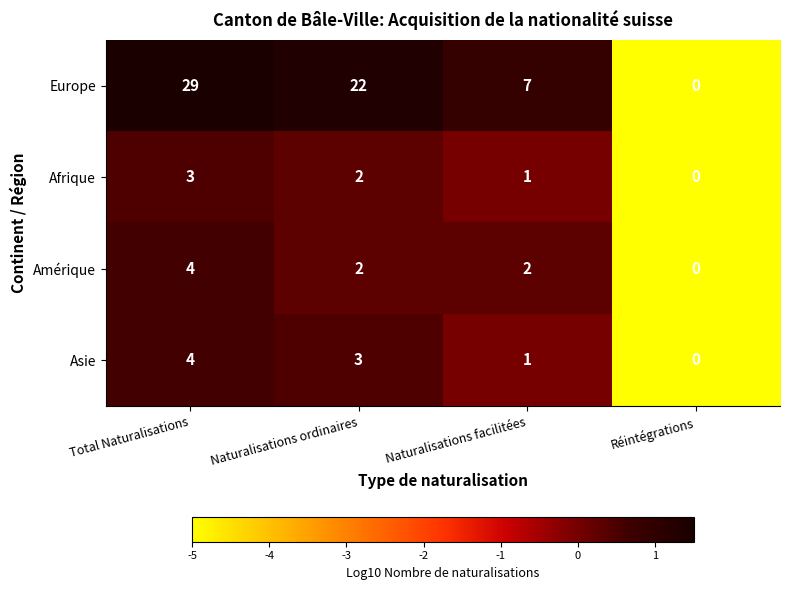

Is it true that Asie equals 3 at Réintégrations?

False